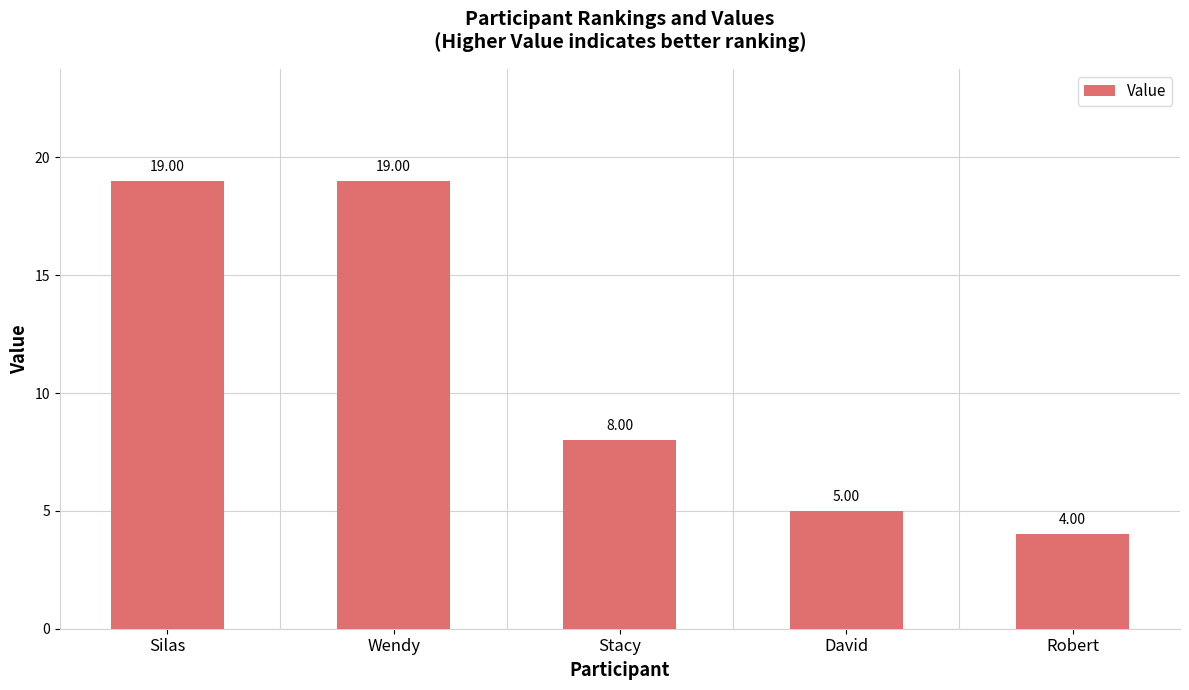

Are the bars horizontal?

No